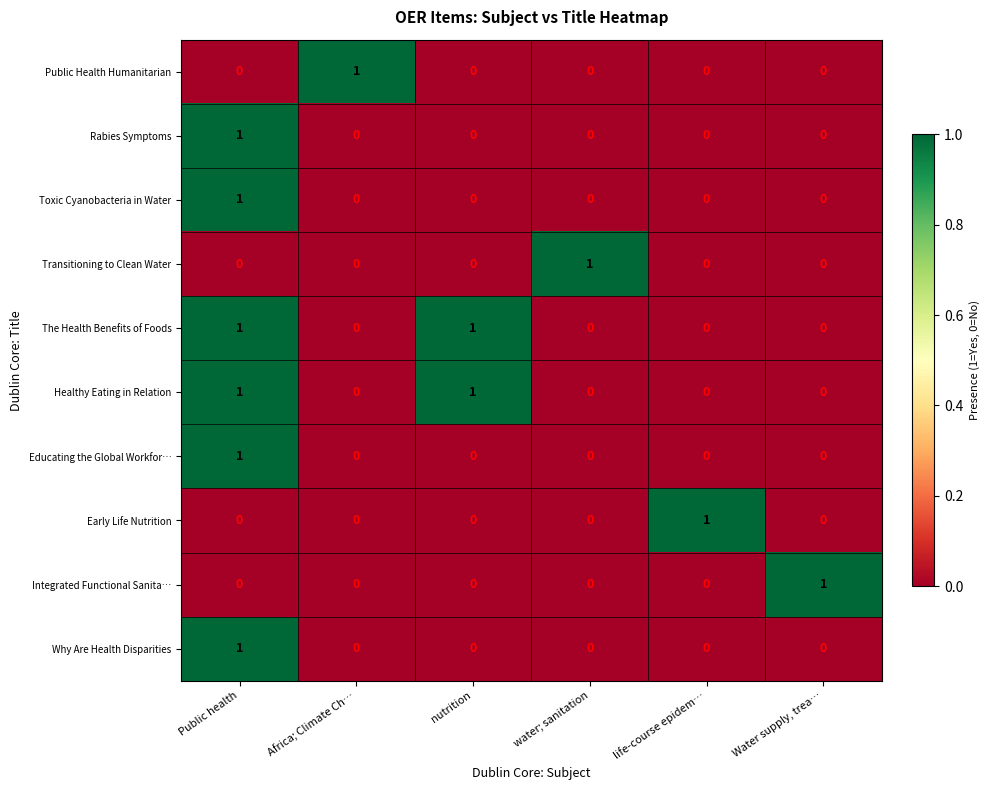

At which category is the sum across all series the highest?

Public health